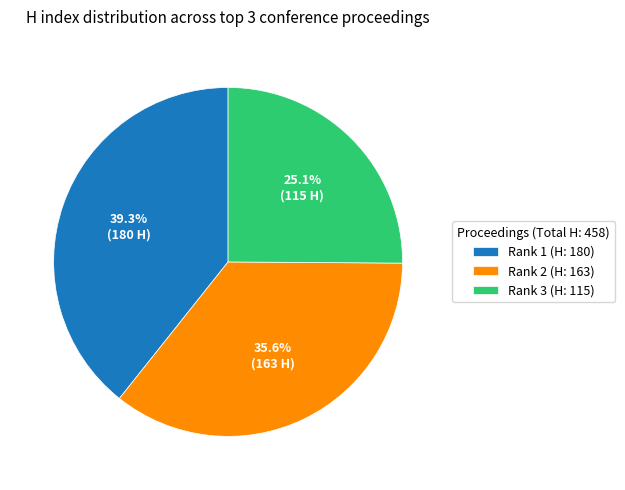

Combined, do Rank 1 (H: 180) and Rank 2 (H: 163) account for over 50%?

Yes